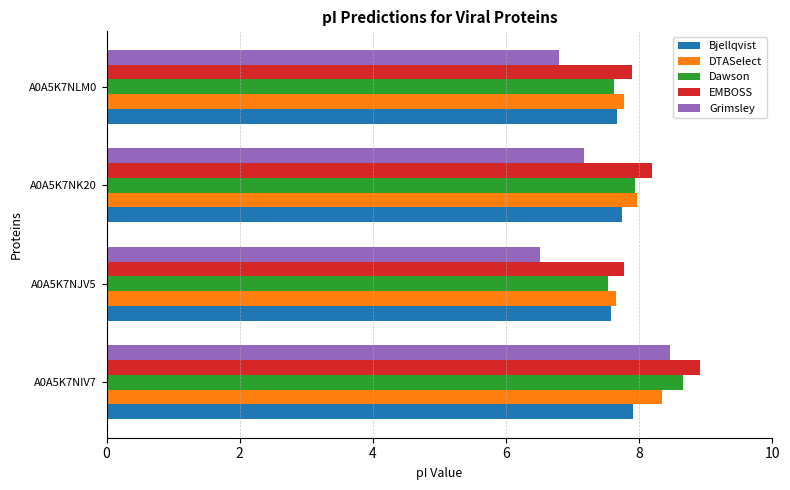

What is the maximum value for Dawson?

8.7